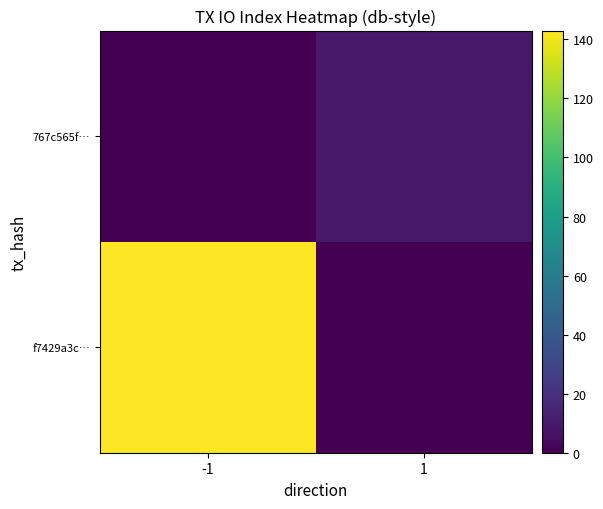

Which has a higher value, 1 or -1?

-1